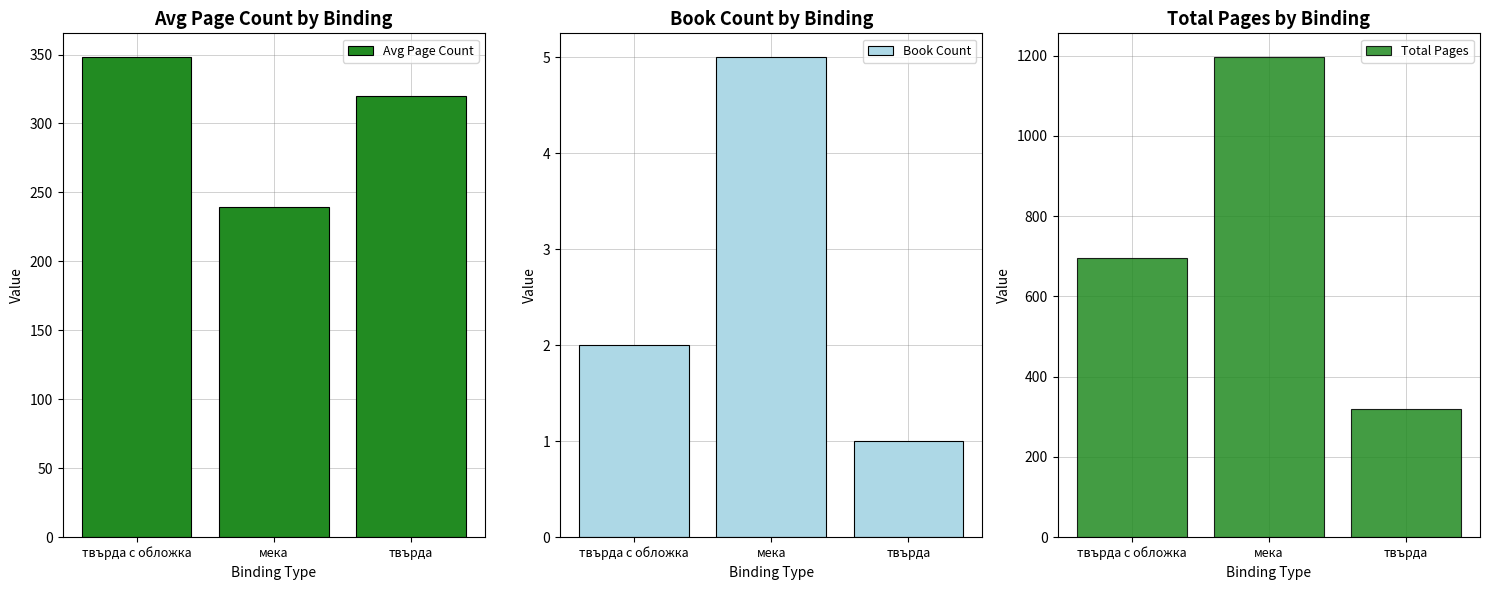

What is the smallest value displayed?

1.0